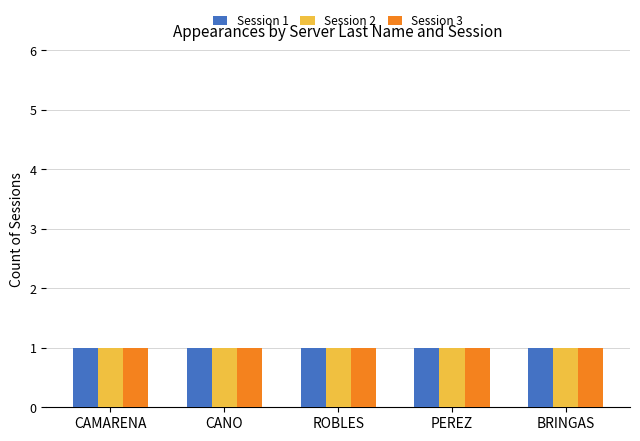

The value of Session 3 at CAMARENA is 1. True or false?

True